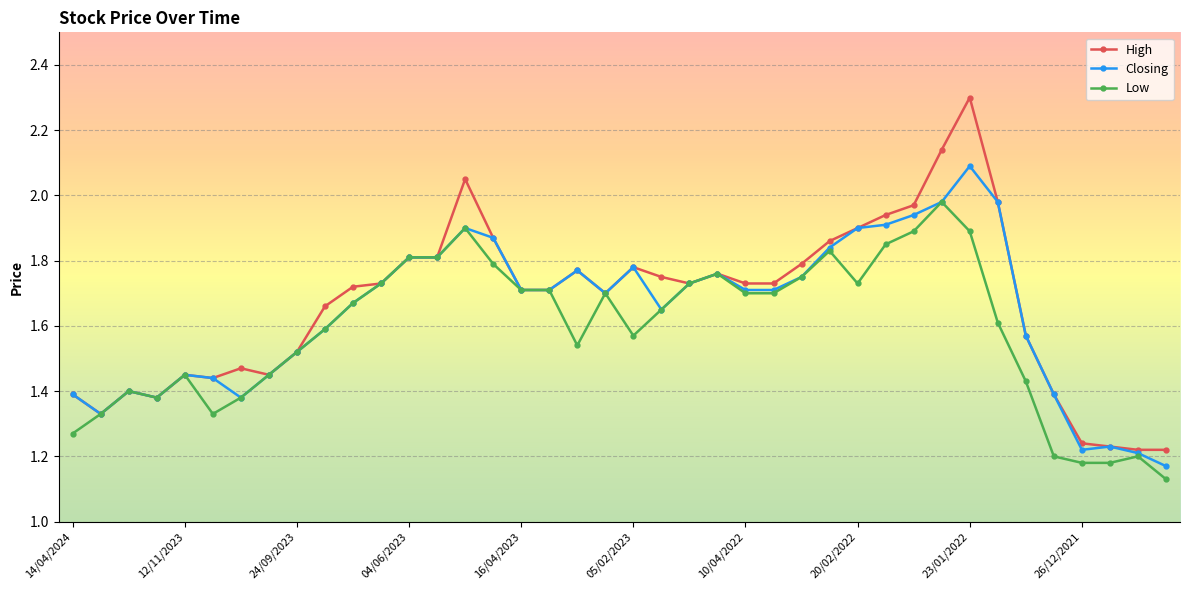

Which series has the widest spread of values?

High